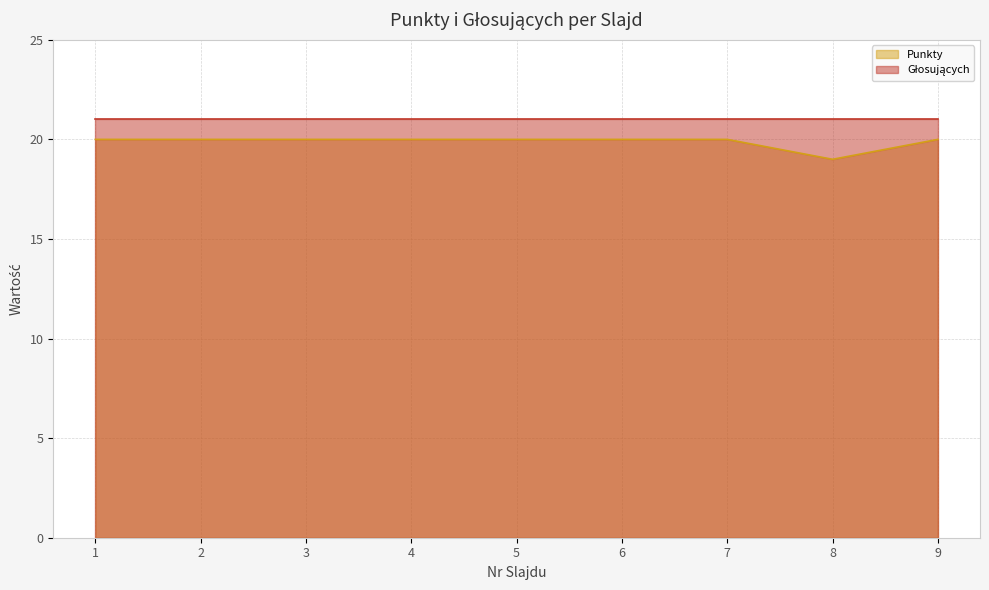

Between 9 and 8, which is larger?

9